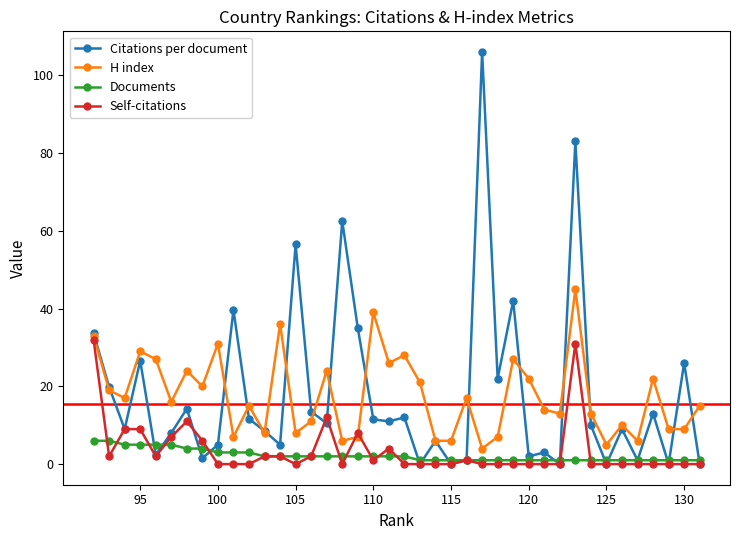

At 120, list the series in order from largest to smallest.

H index, Citations per document, Documents, Self-citations